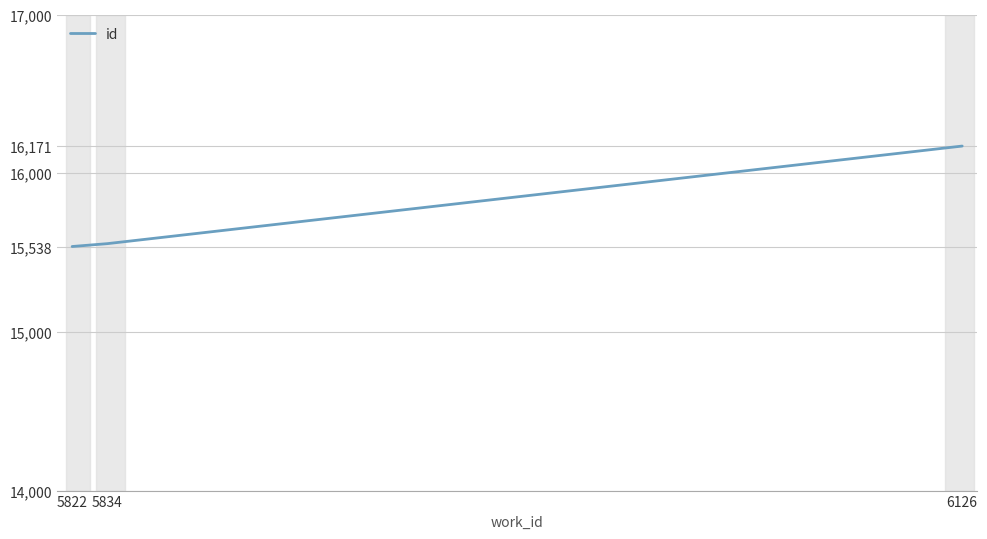

Is it true that the value at 6126 is 16171?

True